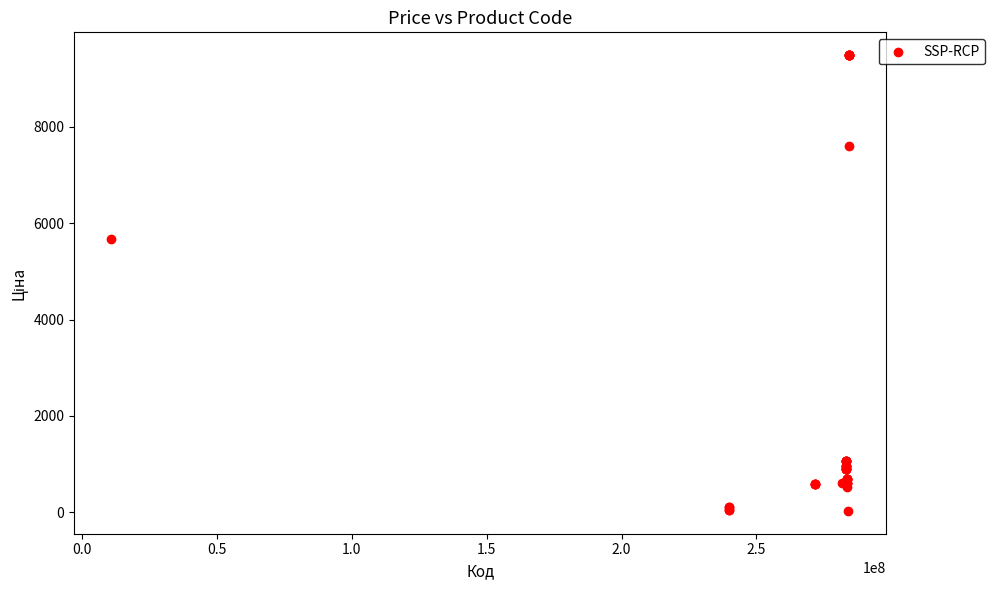

What Y value in the scatter plot is closest to 4756?

5673.8